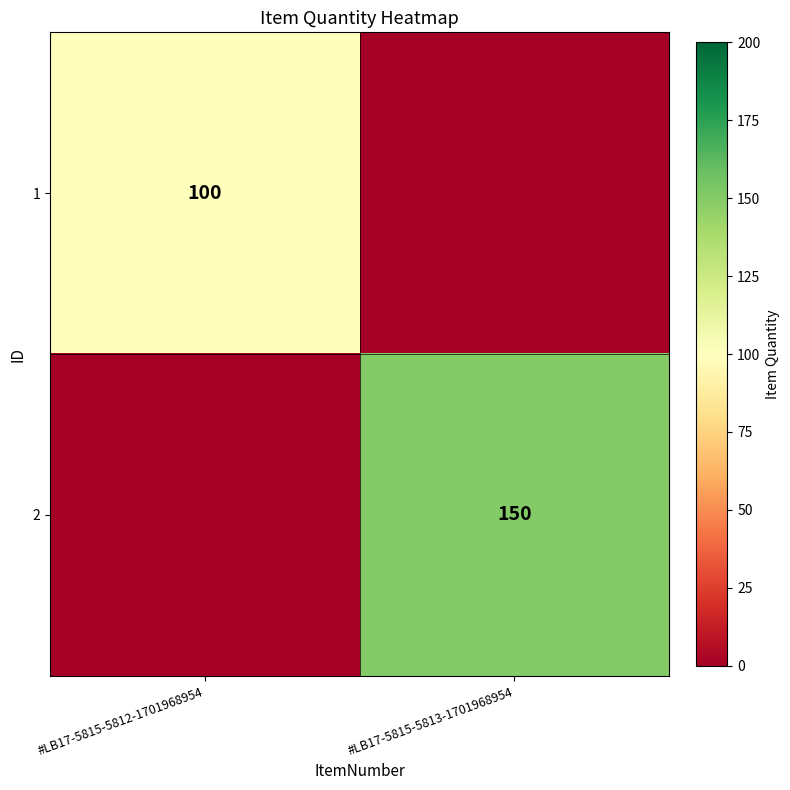

True or false: 2 has a value of 64 at #LB17-5815-5813-1701968954.

False